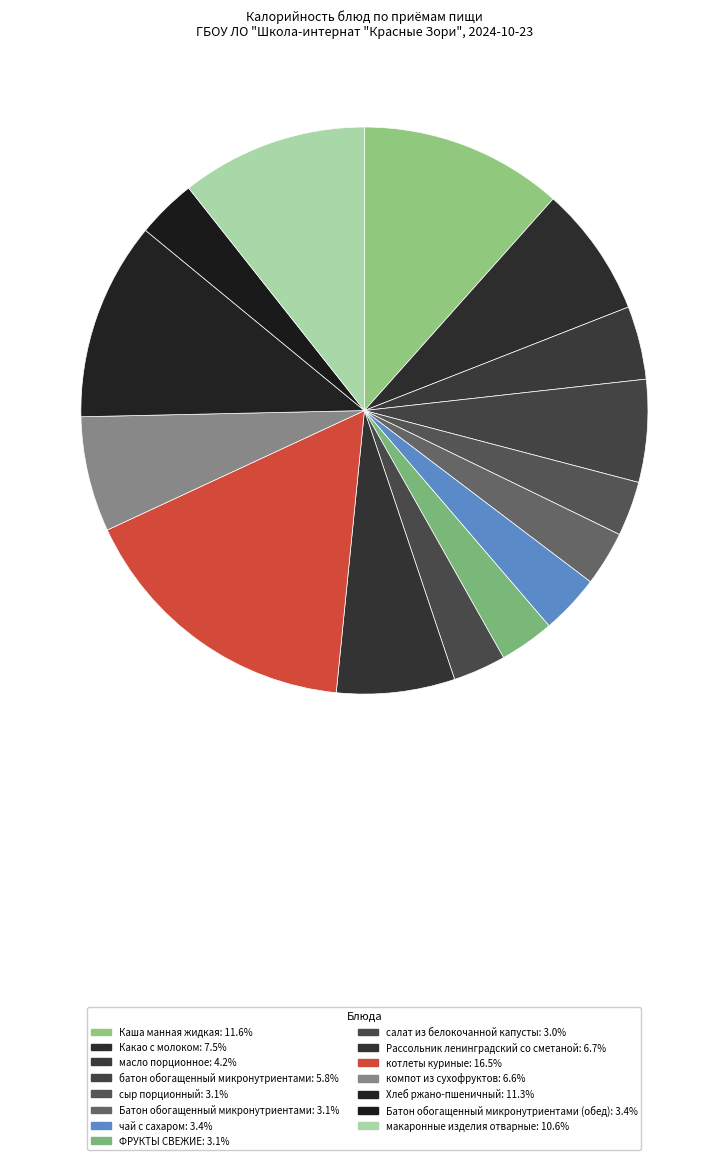

What is the largest slice in the pie chart?

котлеты куриные